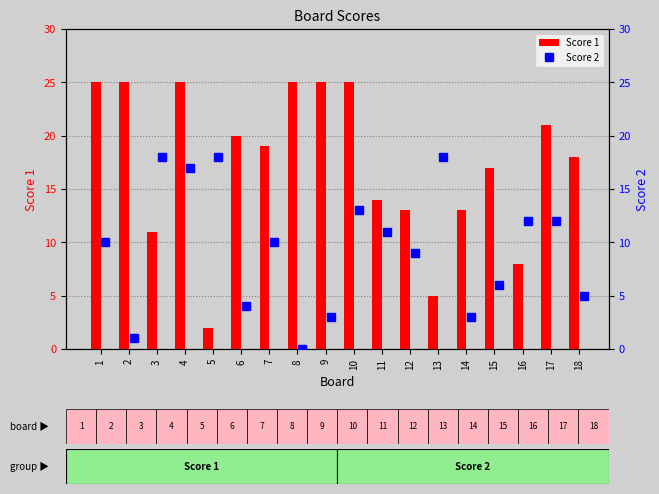

Reading left to right, what are all the values shown in this chart?

Score 1: 25	25	11	25	2	20	19	25	25	25	14	13	5	13	17	8	21	18
Score 2: 10	1	18	17	18	4	10	0	3	13	11	9	18	3	6	12	12	5